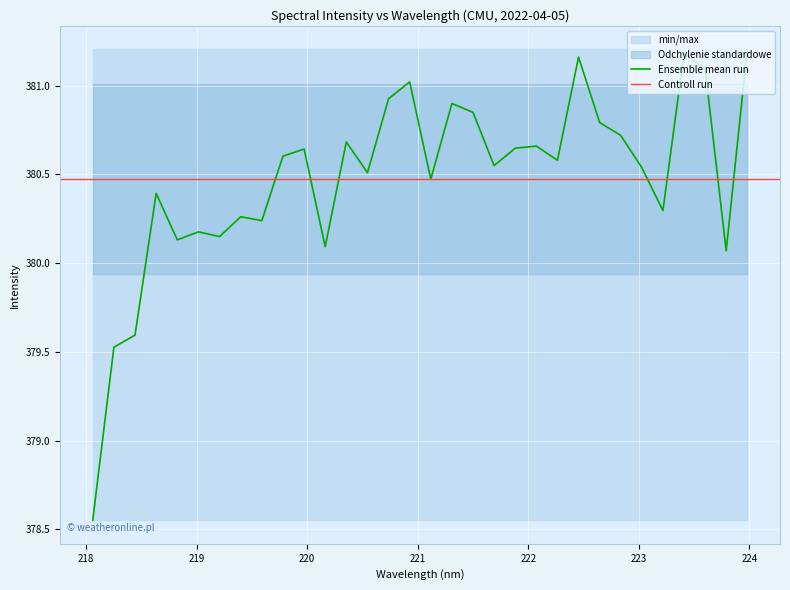

True or false: the data shows 378.6 at 218.0596.

True